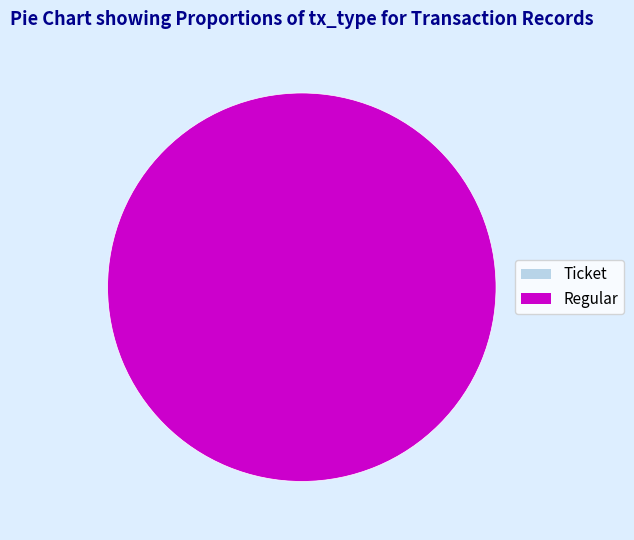

What is the smallest slice in the pie chart?

Ticket